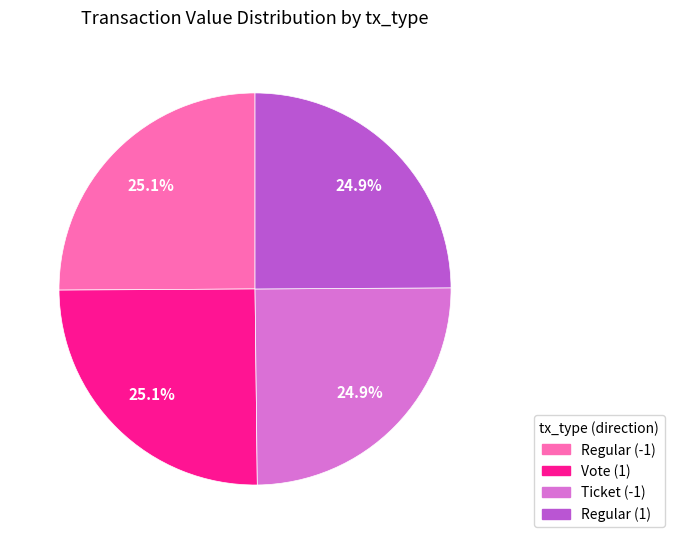

To the nearest percent, what is the average slice percentage?

25%